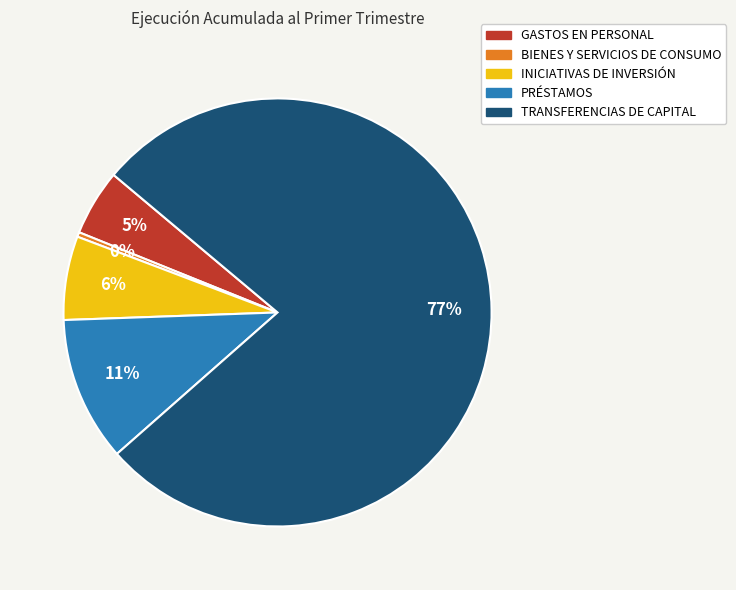

Is GASTOS EN PERSONAL the majority of the pie?

No